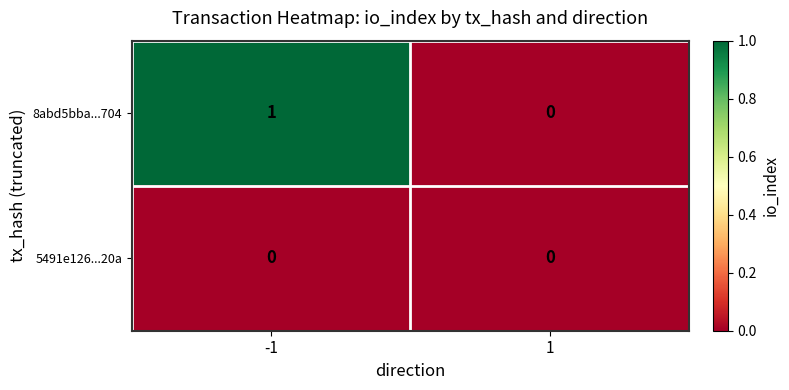

Reading left to right, what are all the values shown in this chart?

8abd5bba...704: -1=1	1=0
5491e126...20a: -1=0	1=0